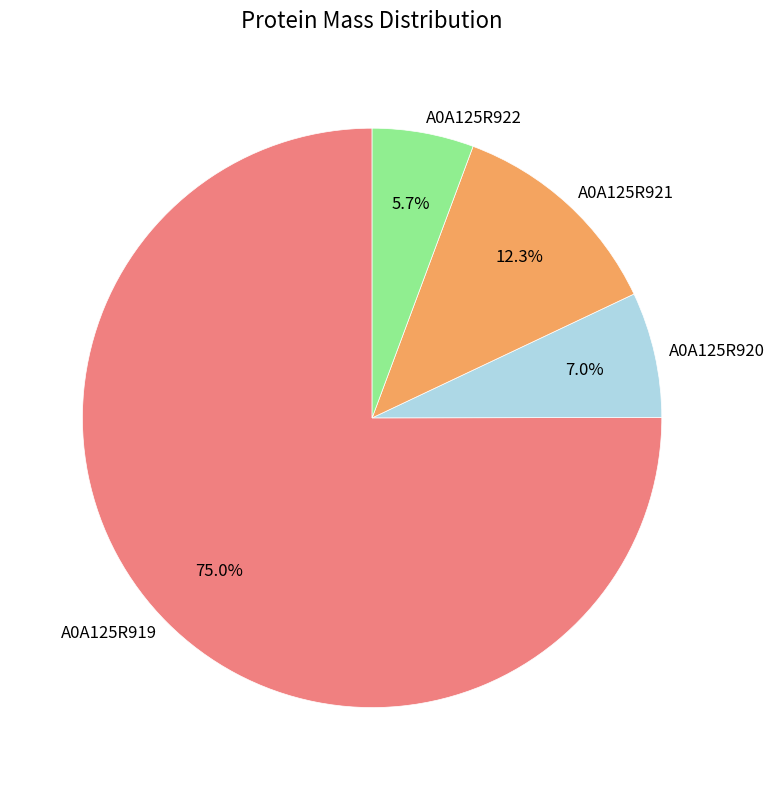

True or false: A0A125R921 accounts for 12% of the total.

True